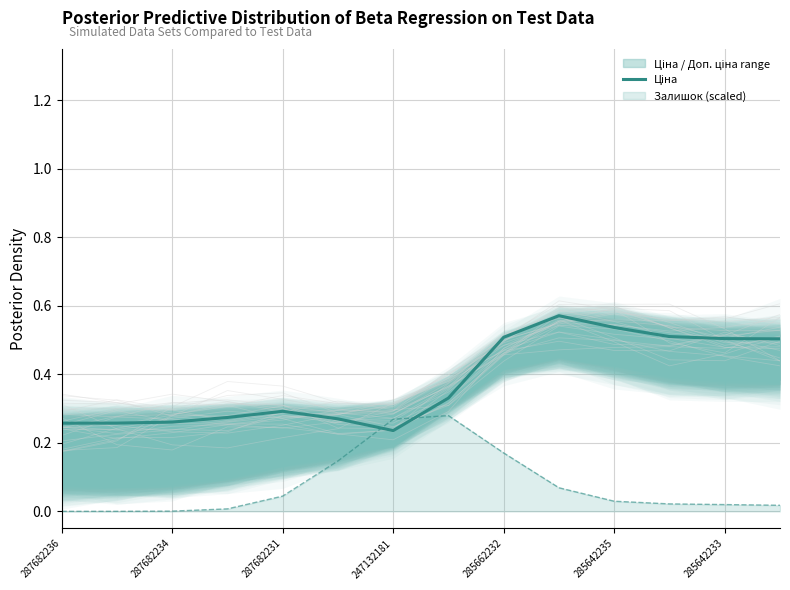

How many lines are shown in the chart?

1